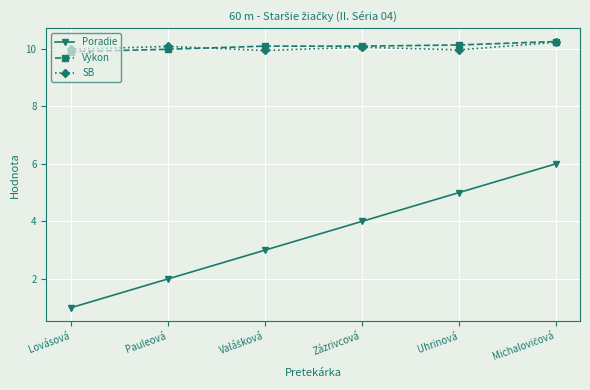

At which label does Poradie reach its minimum?

Lovásová